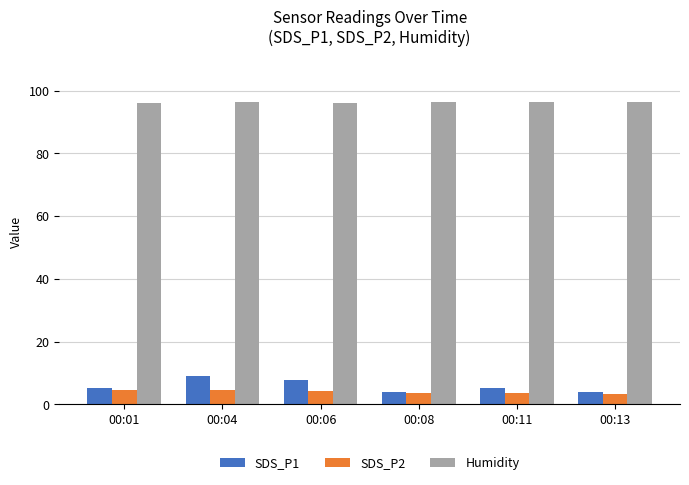

What is the greatest value displayed?

96.5